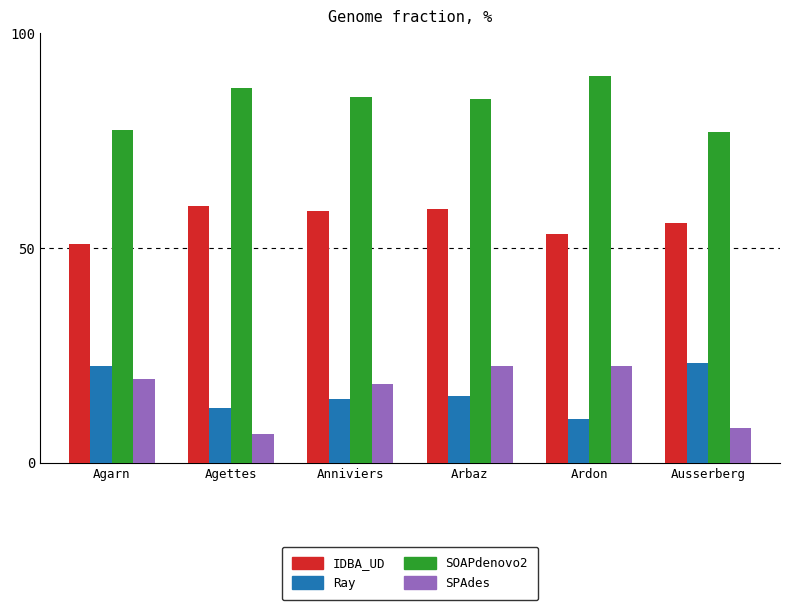

How many groups of bars are there?

6